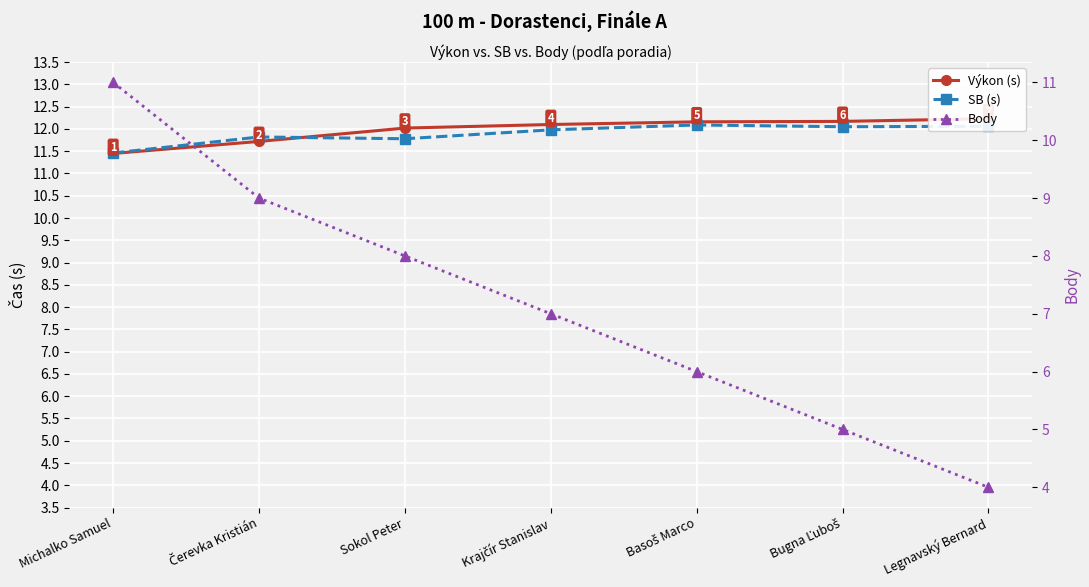

Where is Body nearest to the value 7?

Krajčír Stanislav